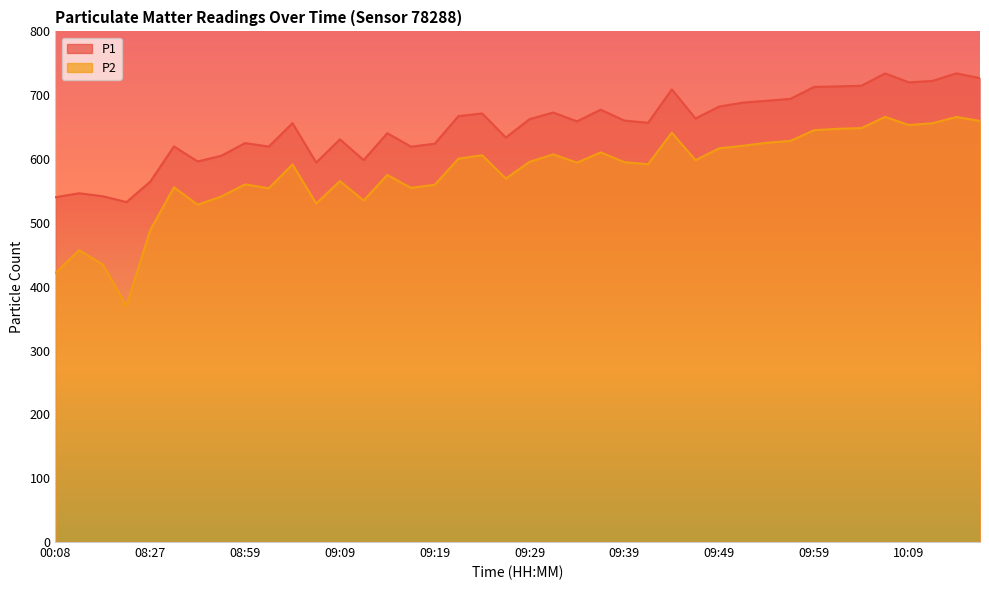

At which category does the chart reach its minimum across all series?

01:42